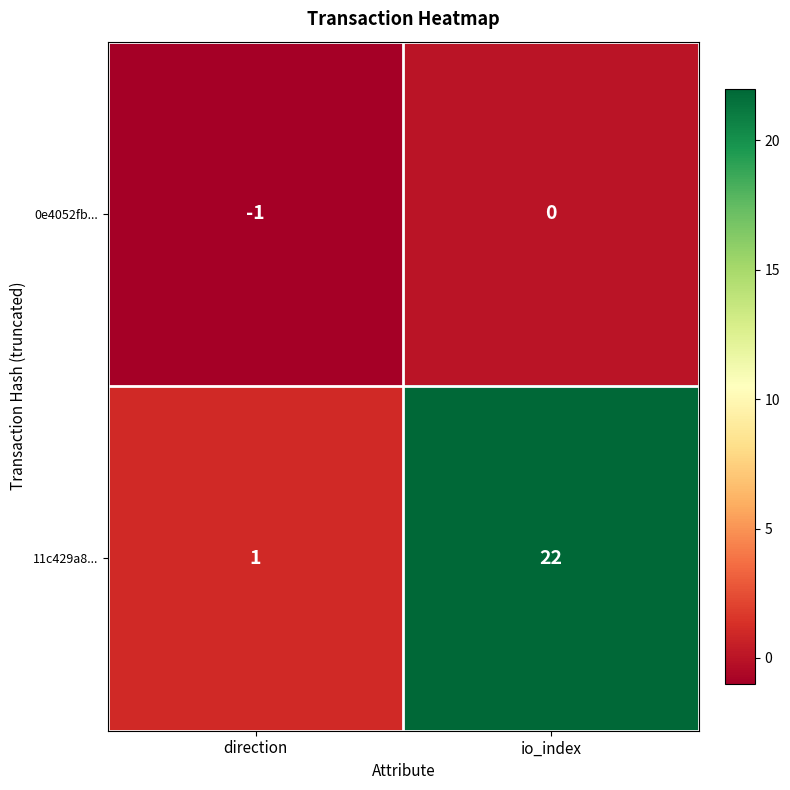

The 0e4052fb... series shows 0 at direction. True or false?

False